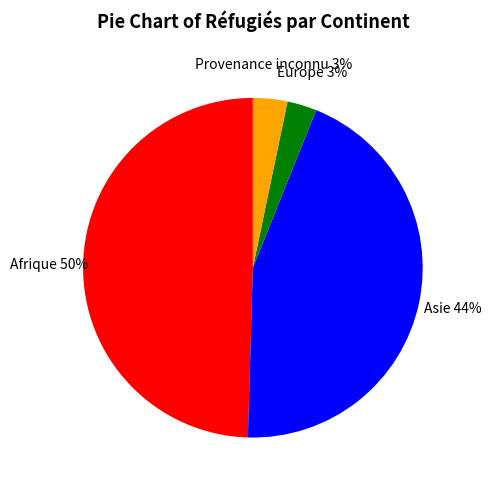

To the nearest percent, what is the average slice percentage?

25%